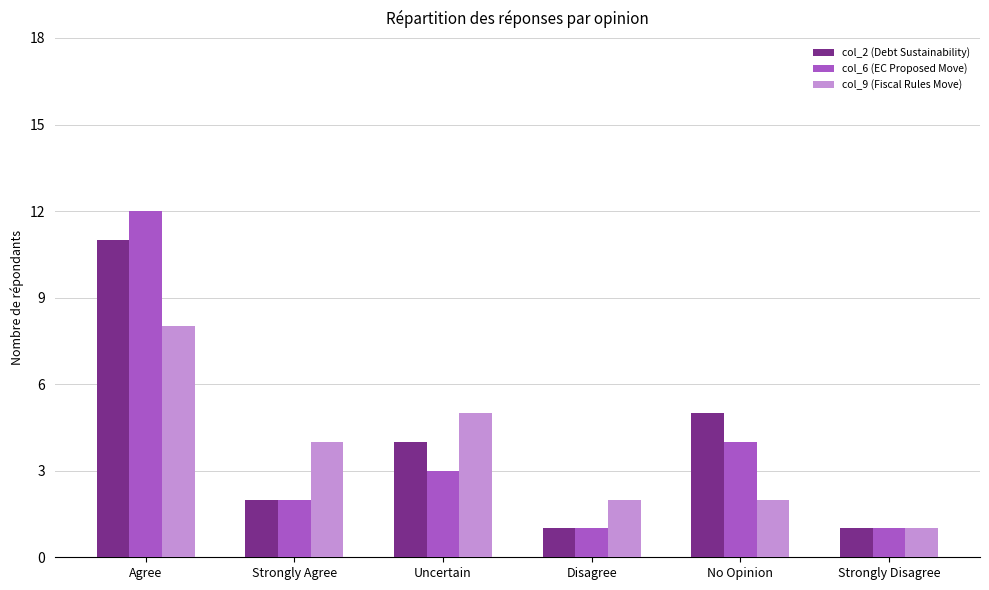

What is the total value across all series at Uncertain?

12